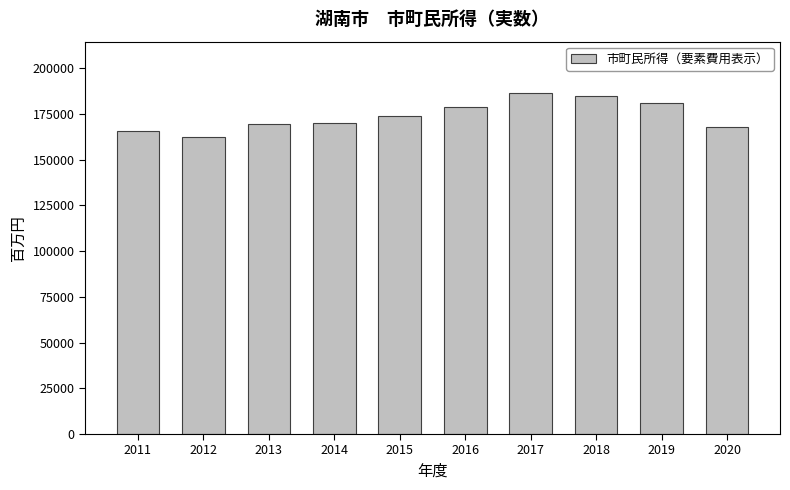

Between 2018 and 2017, which is larger?

2017